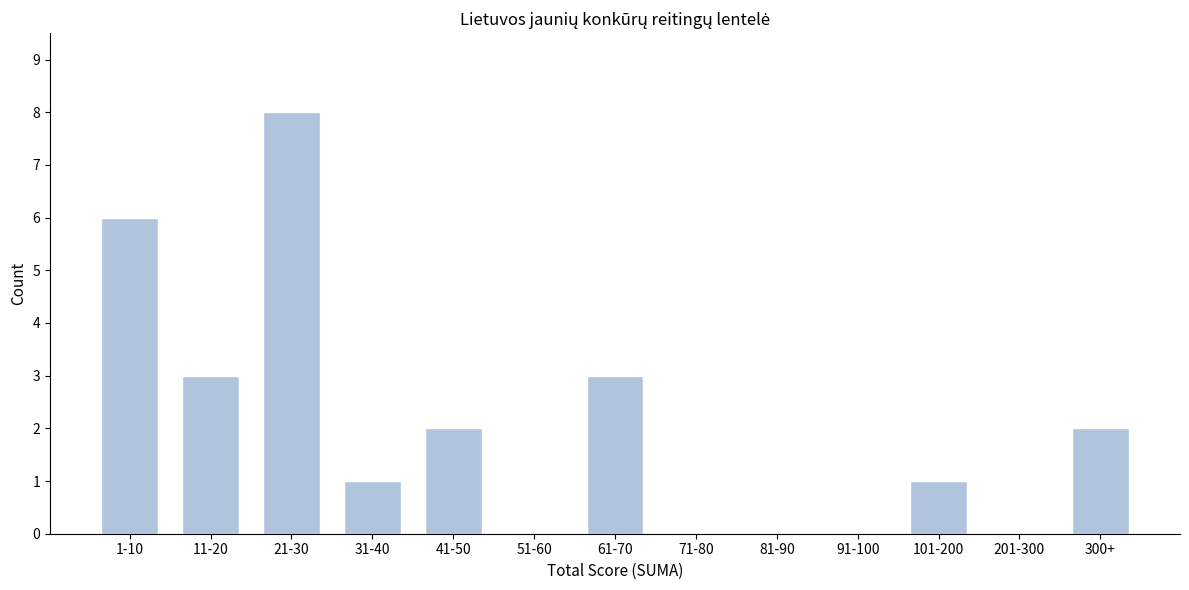

Reading left to right, extract all data points from this chart.

1-10=6	11-20=3	21-30=8	31-40=1	41-50=2	51-60=0	61-70=3	71-80=0	81-90=0	91-100=0	101-200=1	201-300=0	300+=2